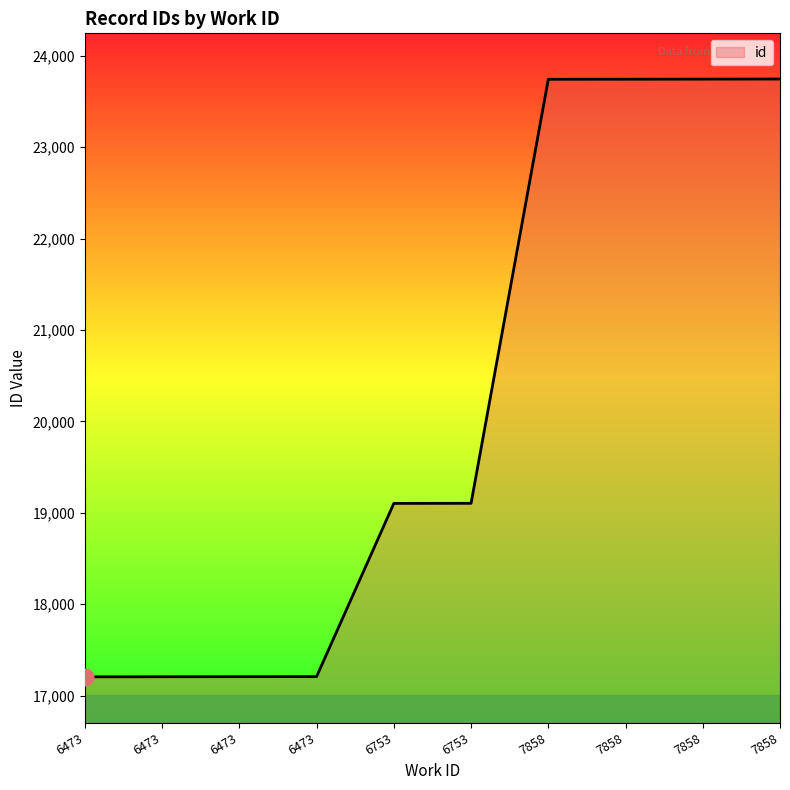

What is the value of the 3rd point from the left?

17205